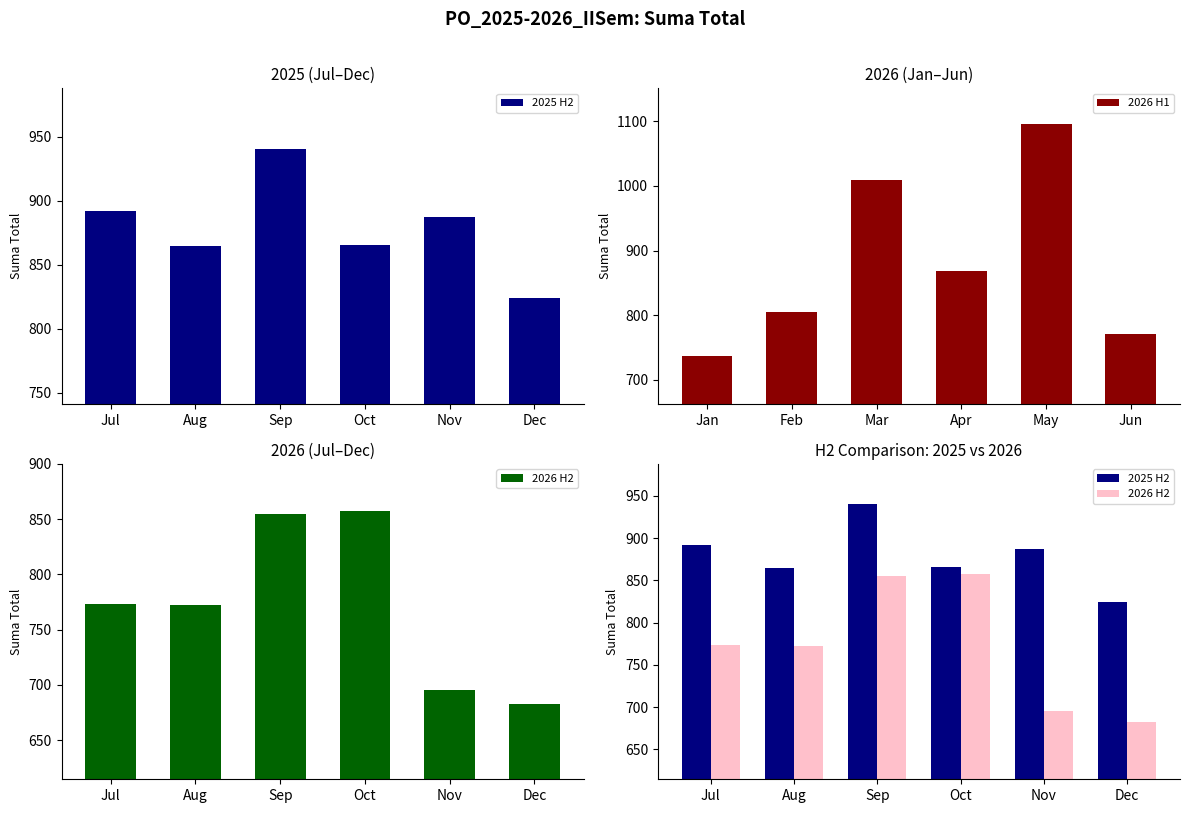

What is the sum of all 2025 H2 values?

5274.8